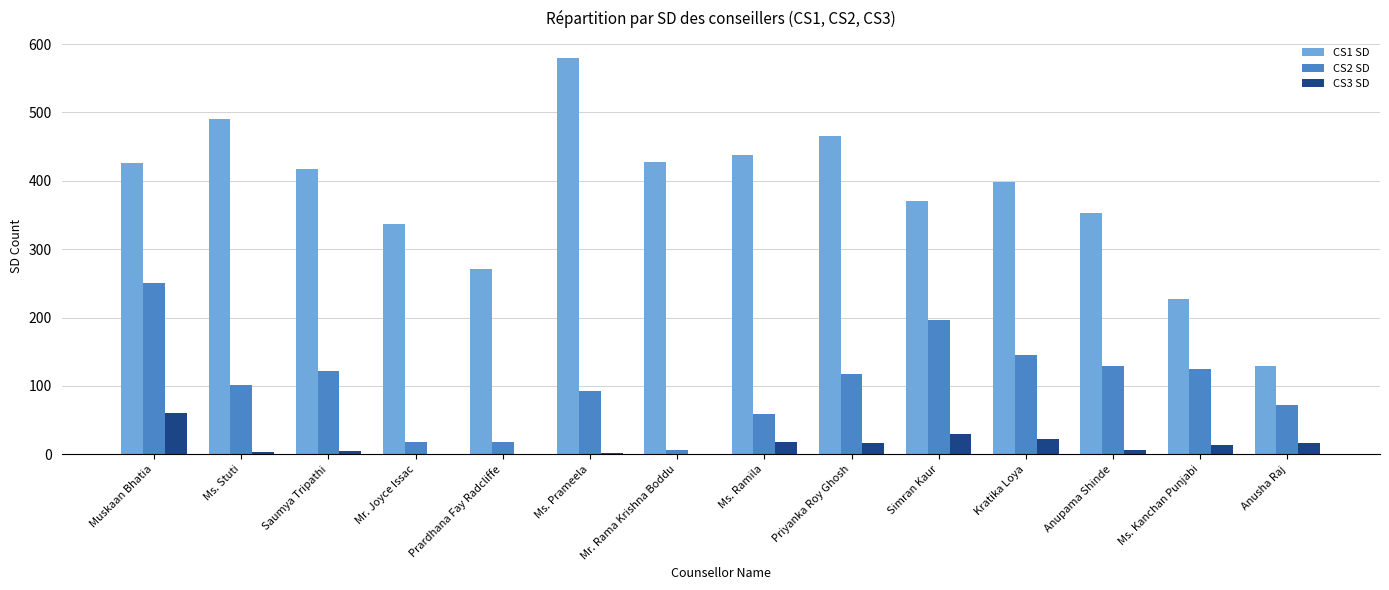

Which series changed the most between Ms. Ramila and Priyanka Roy Ghosh?

CS2 SD